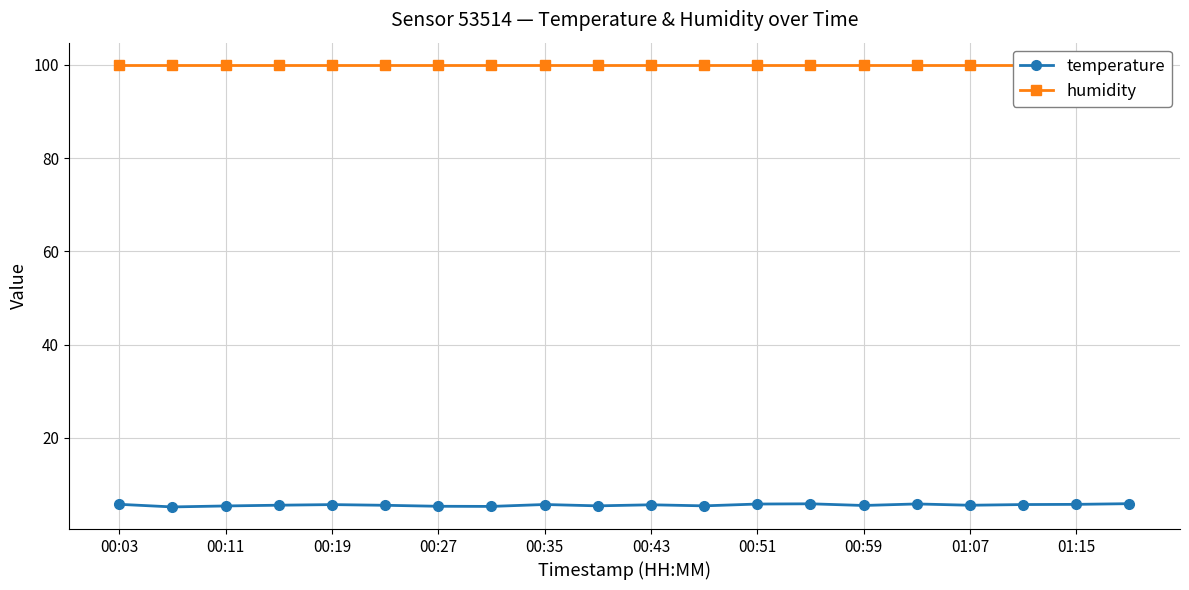

Does the chart have visible grid lines?

Yes